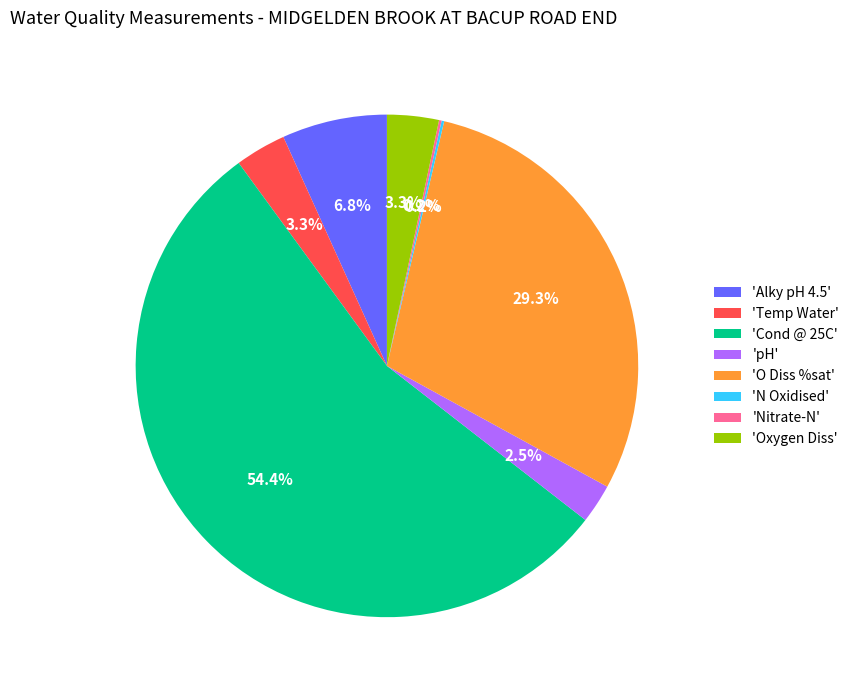

Which category accounts for the majority?

'Cond @ 25C'